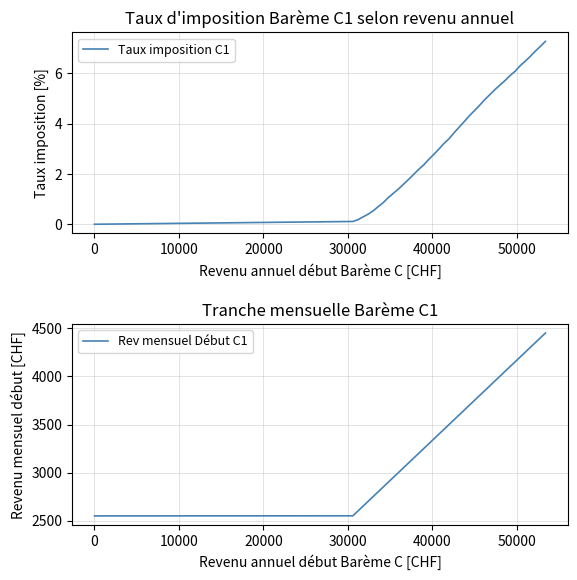

What is the minimum value for Rev mensuel Début C1?

2550